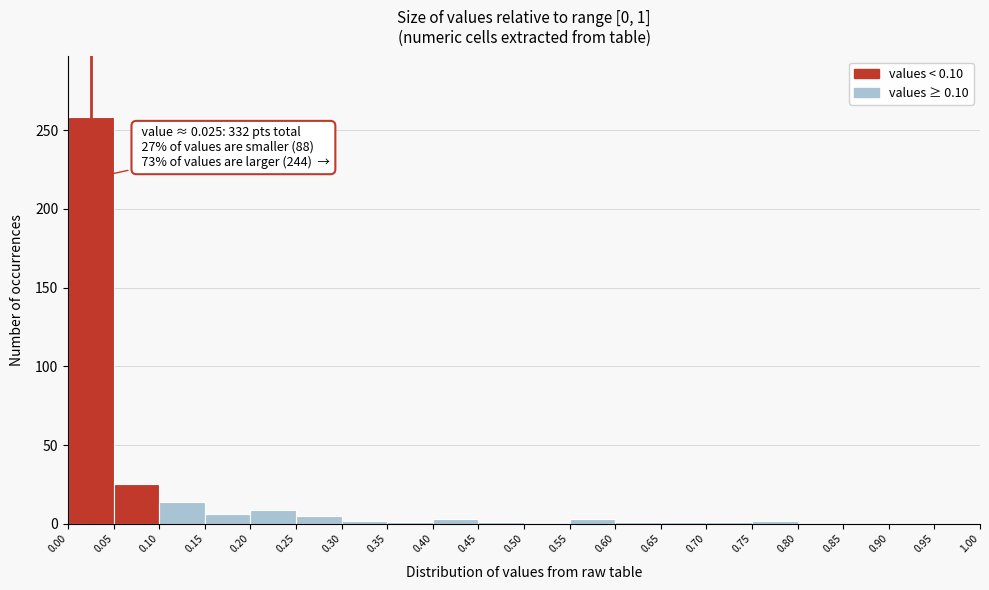

Which range on the x-axis has the tallest bar?

0.00 to 0.05